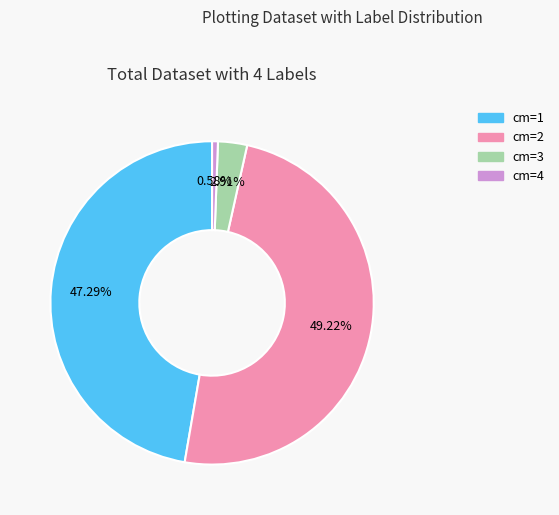

Is there any slice that represents more than half of the pie?

No